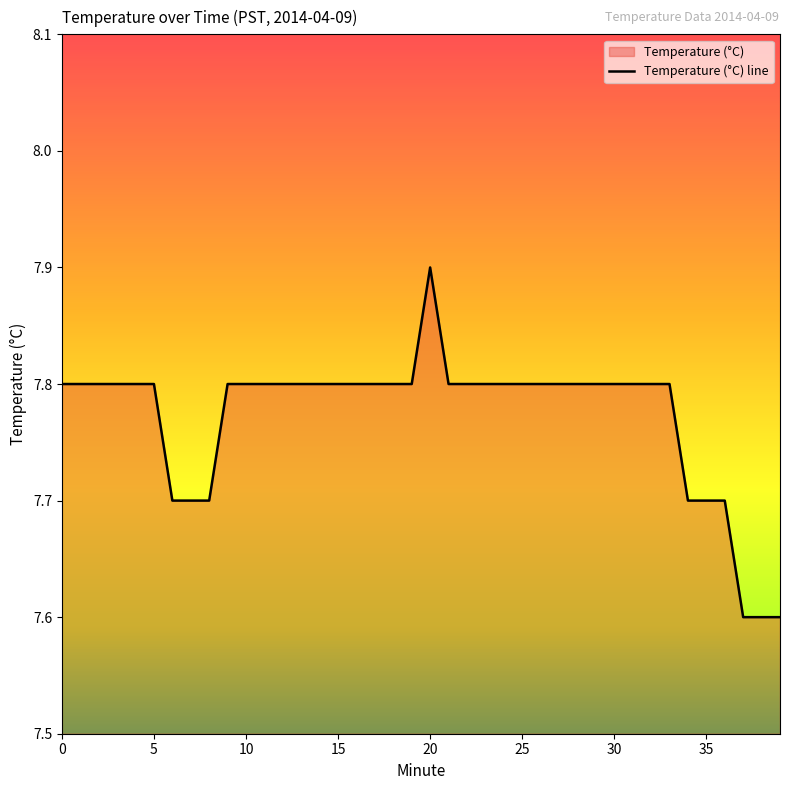

Rank the categories by value from highest to lowest.

20, 0, 1, 2, 3, 4, 5, 9, 10, 11, 12, 13, 14, 15, 16, 17, 18, 19, 21, 22, 23, 24, 25, 26, 27, 28, 29, 30, 31, 32, 33, 6, 7, 8, 34, 35, 36, 37, 38, 39